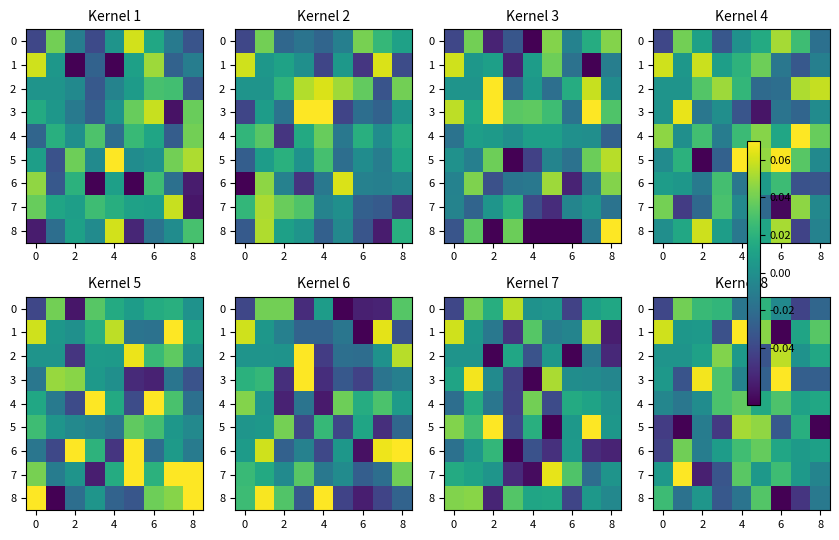

At which category is the sum across all series the highest?

6